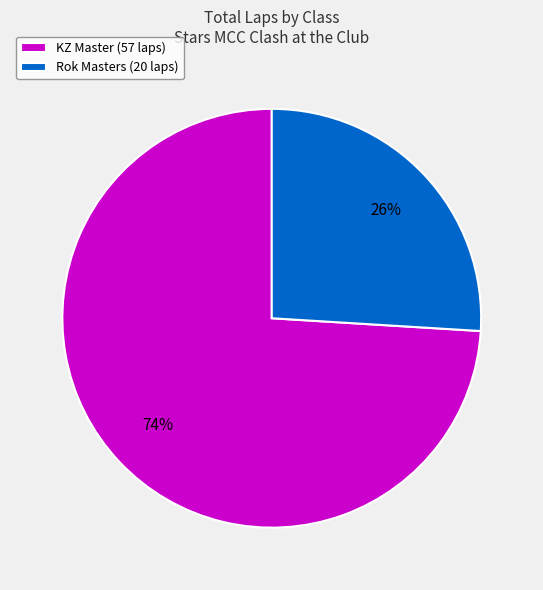

Rank the categories by value from highest to lowest.

KZ Master (57 laps), Rok Masters (20 laps)